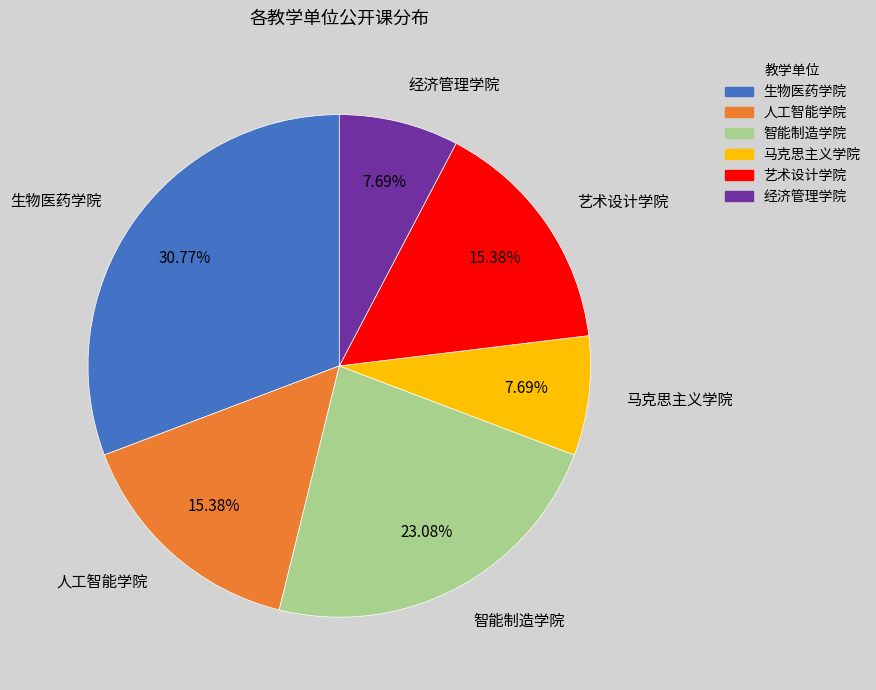

To the nearest percent, what percentage of the pie is 经济管理学院?

8%